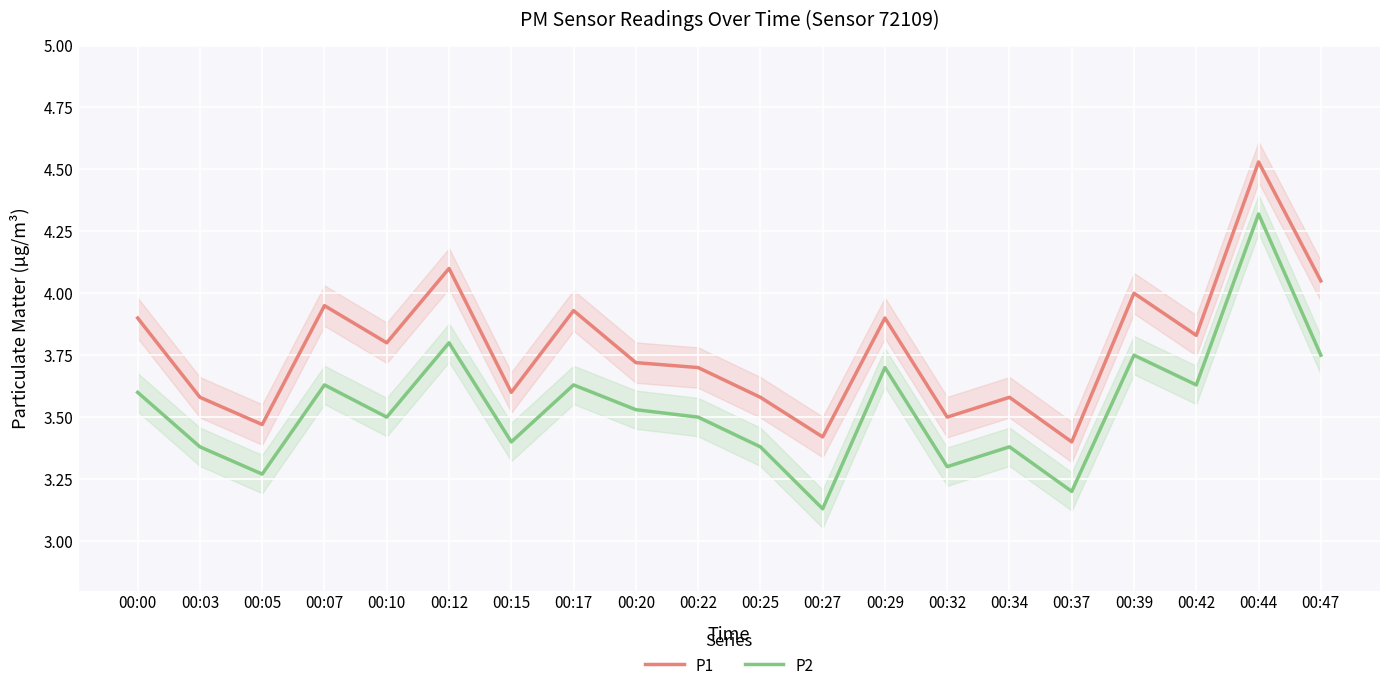

List the series in order of their peak value, highest first.

P1, P2